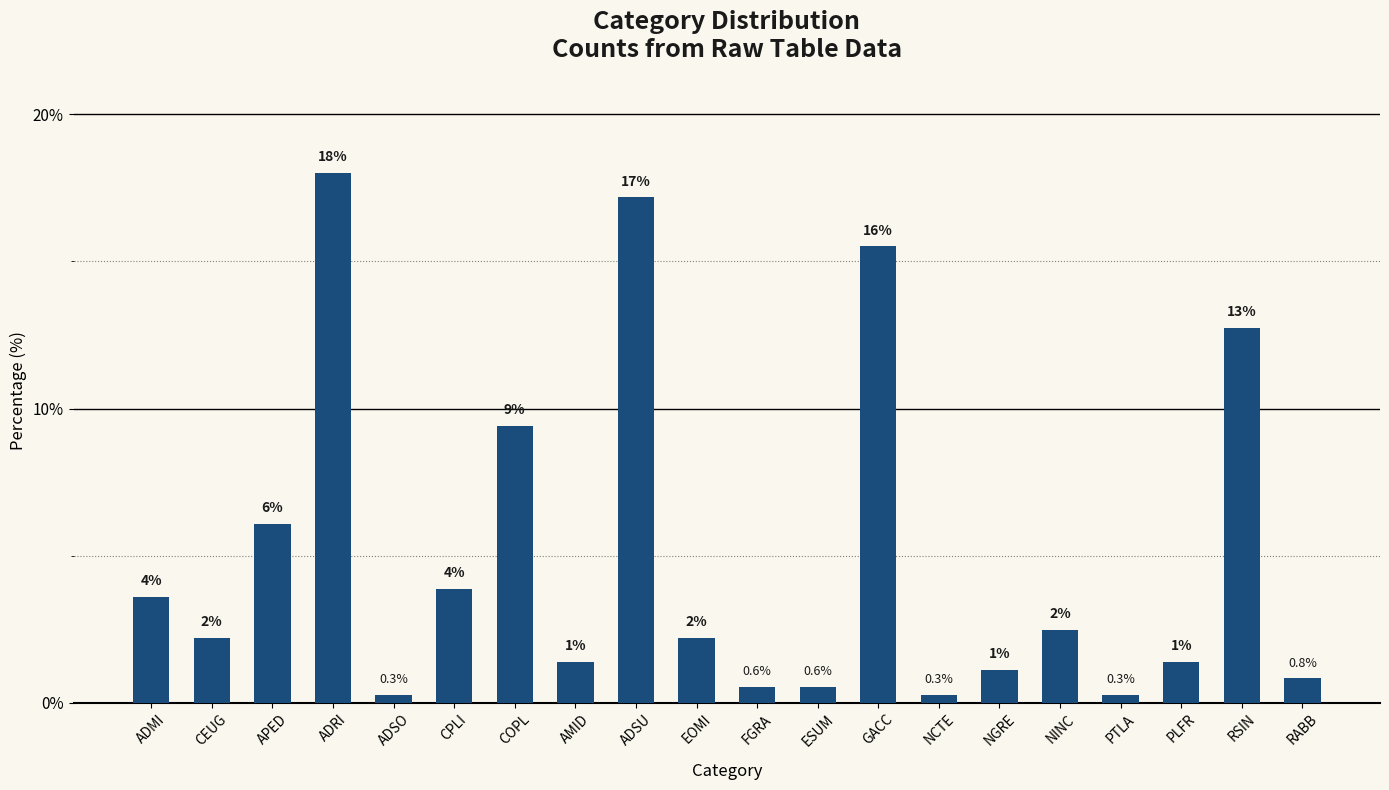

Which has a higher value, NINC or COPL?

COPL